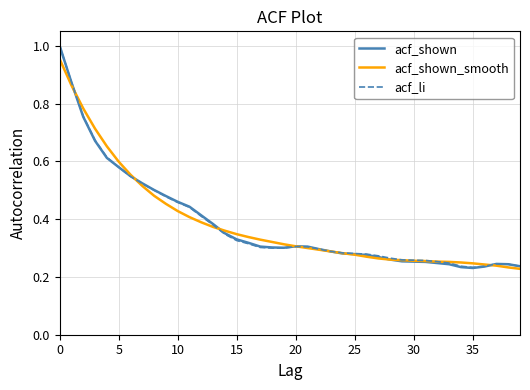

Which series has the largest range (max minus min)?

acf_shown